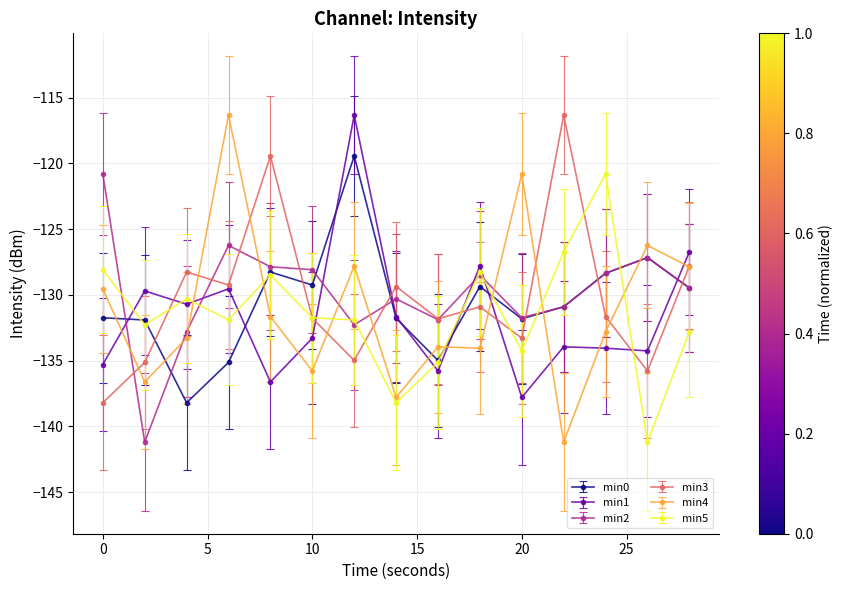

What is the highest value of the min4 series?

-116.3